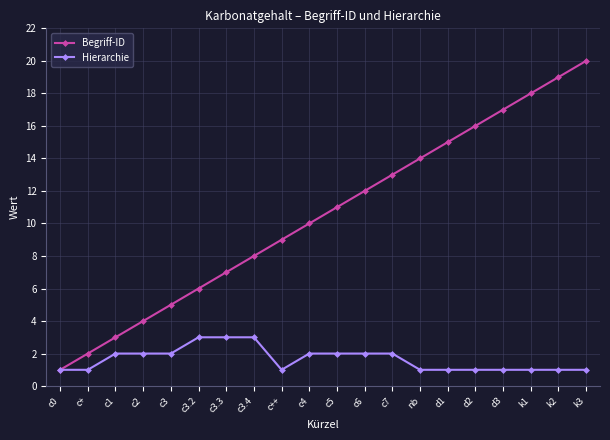

Which series has the largest total across all categories?

Begriff-ID